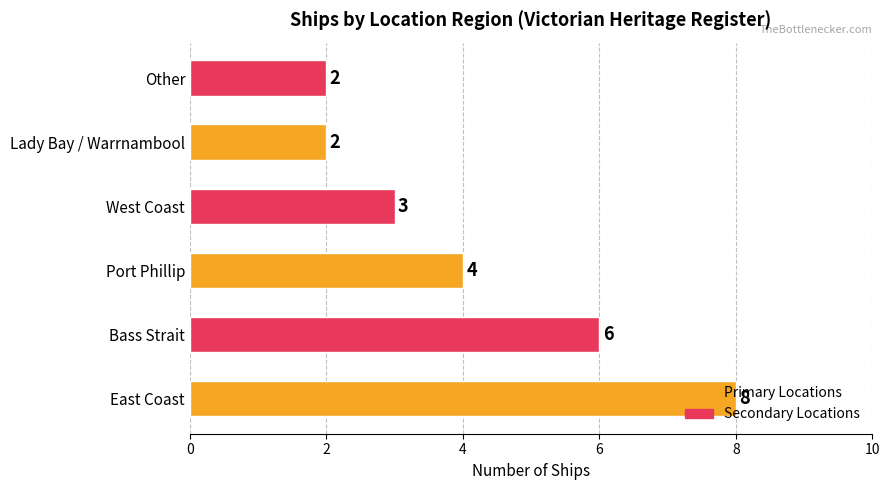

What is the approximate value at West Coast?

3